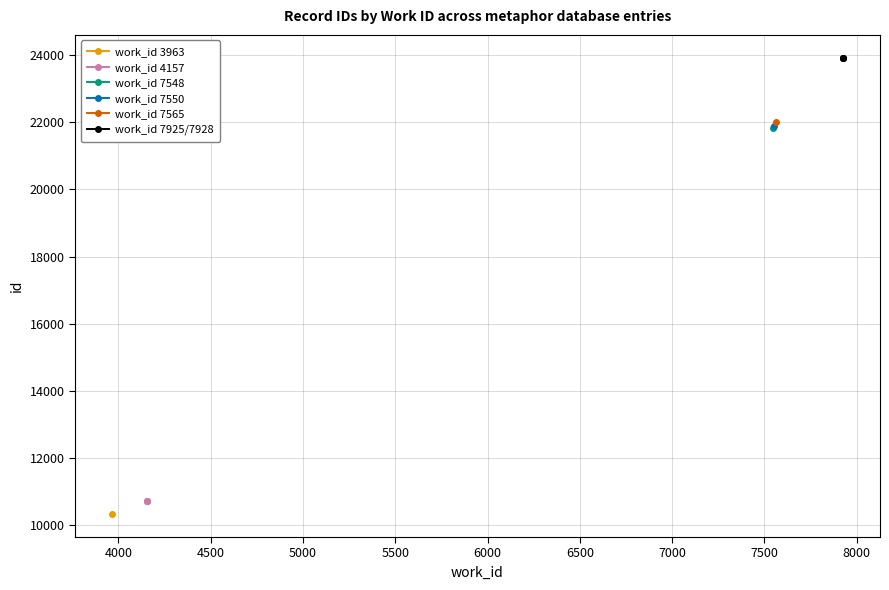

How many values in the work_id 7925/7928 series exceed 23932?

1